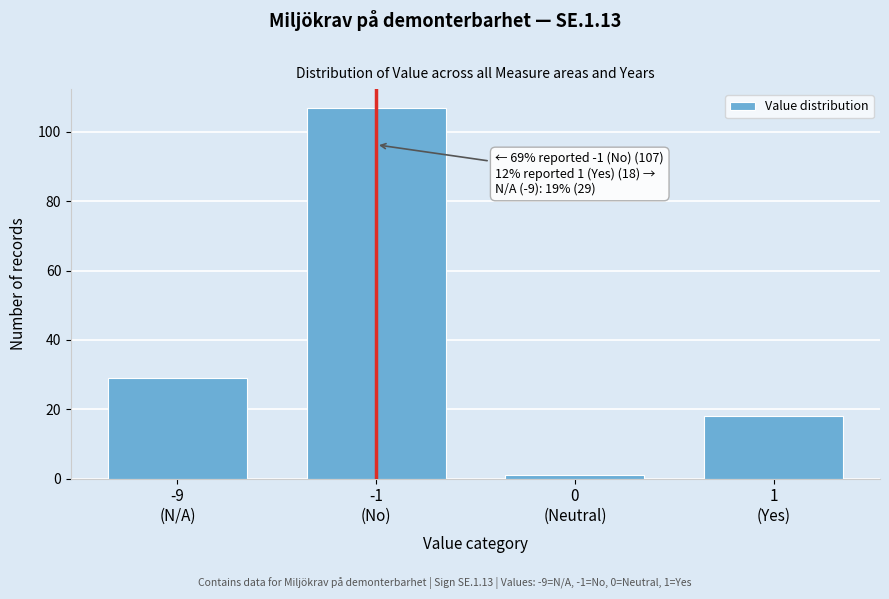

Reading right to left, extract all data points from this chart.

18	1	107	29